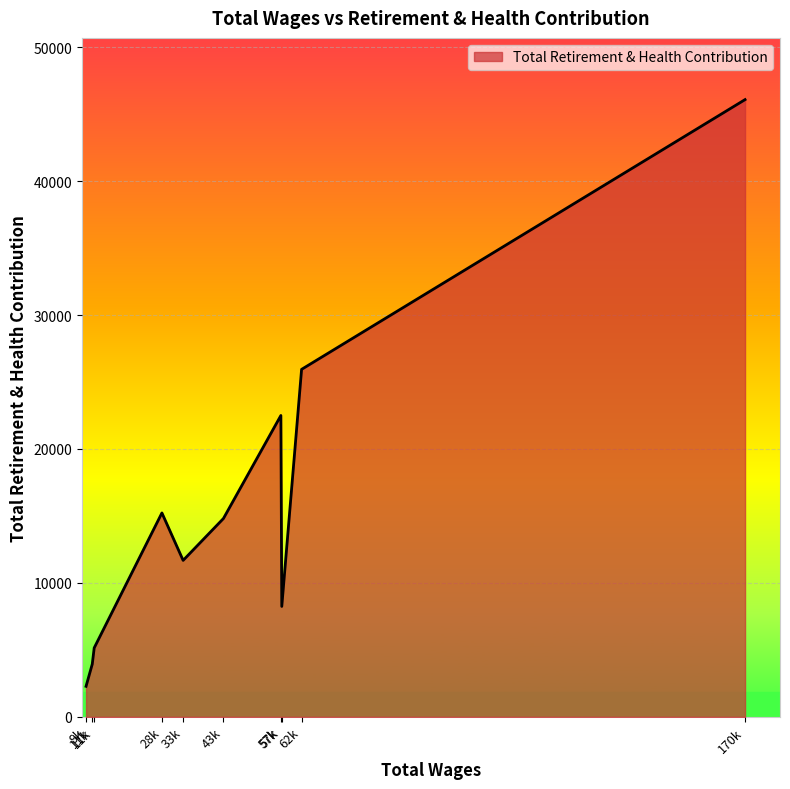

What is the sum of all values?

155875